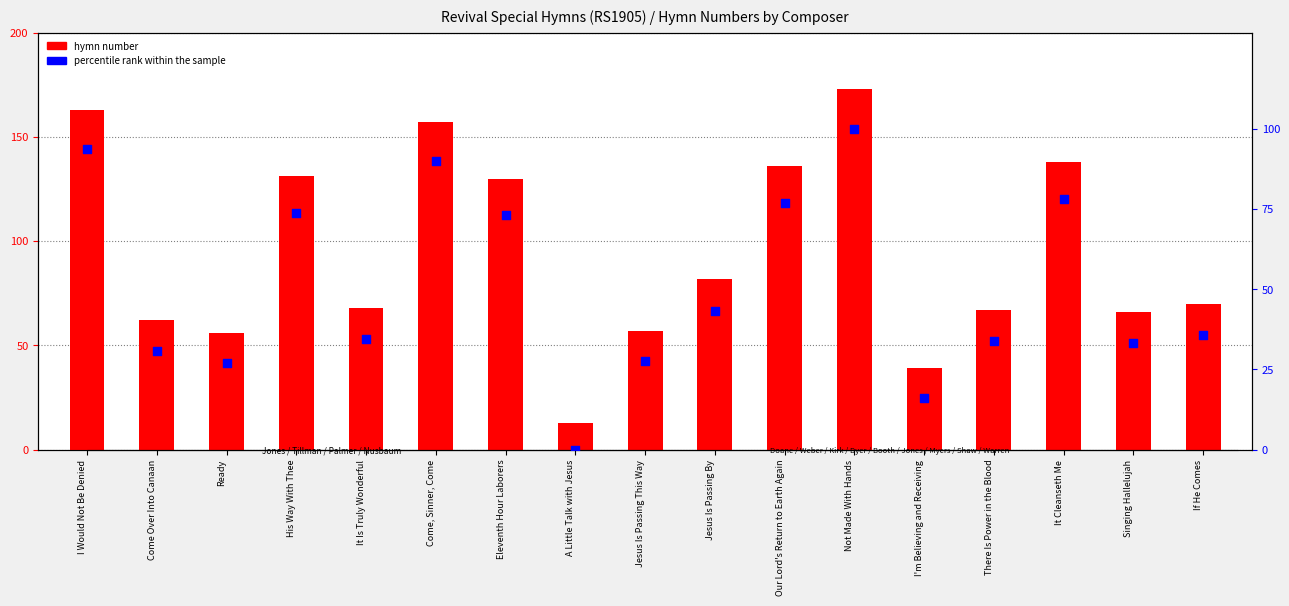

At how many categories does at least one series exceed 3?

17